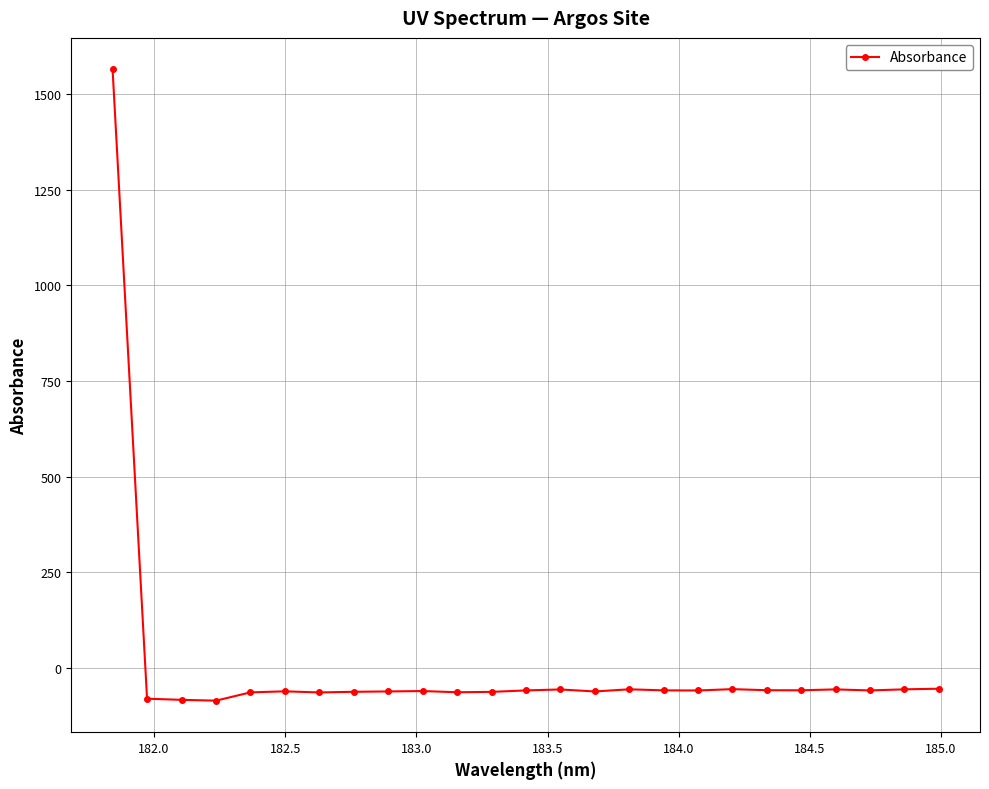

What is the sum of all values?

81.6